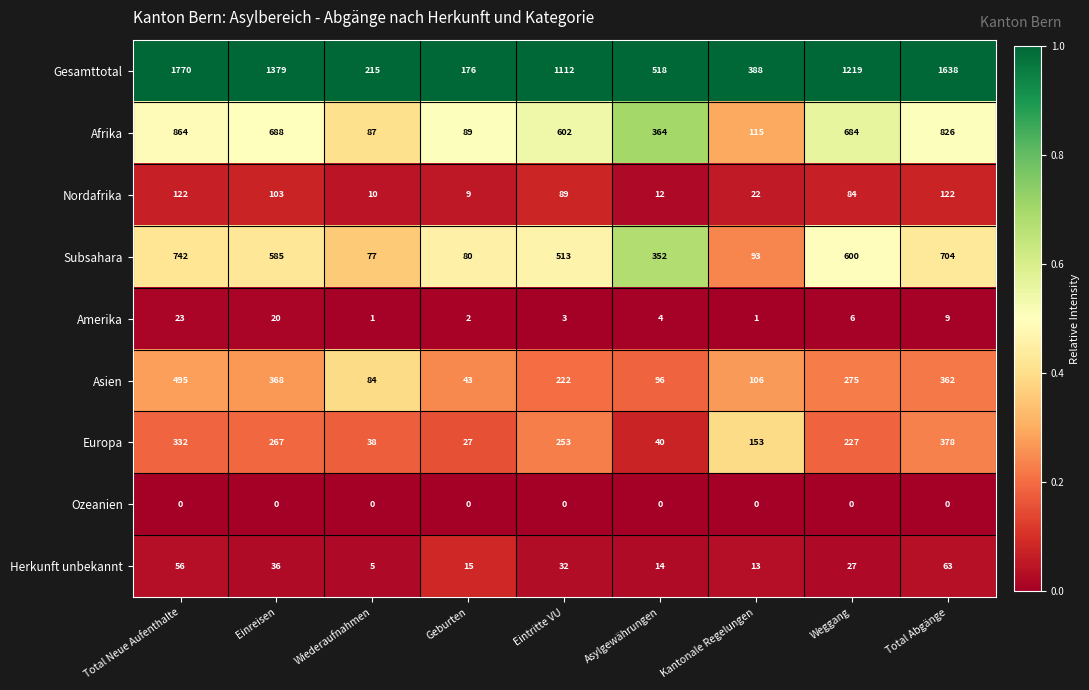

Which series has the widest spread of values?

Gesamttotal